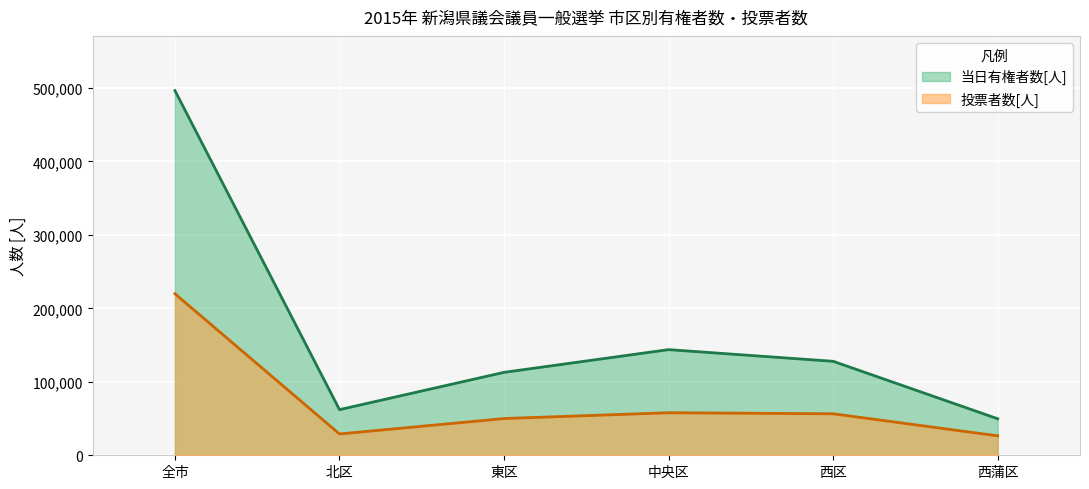

What is the difference between the maximum and minimum values in the 当日有権者数[人] series?

446634